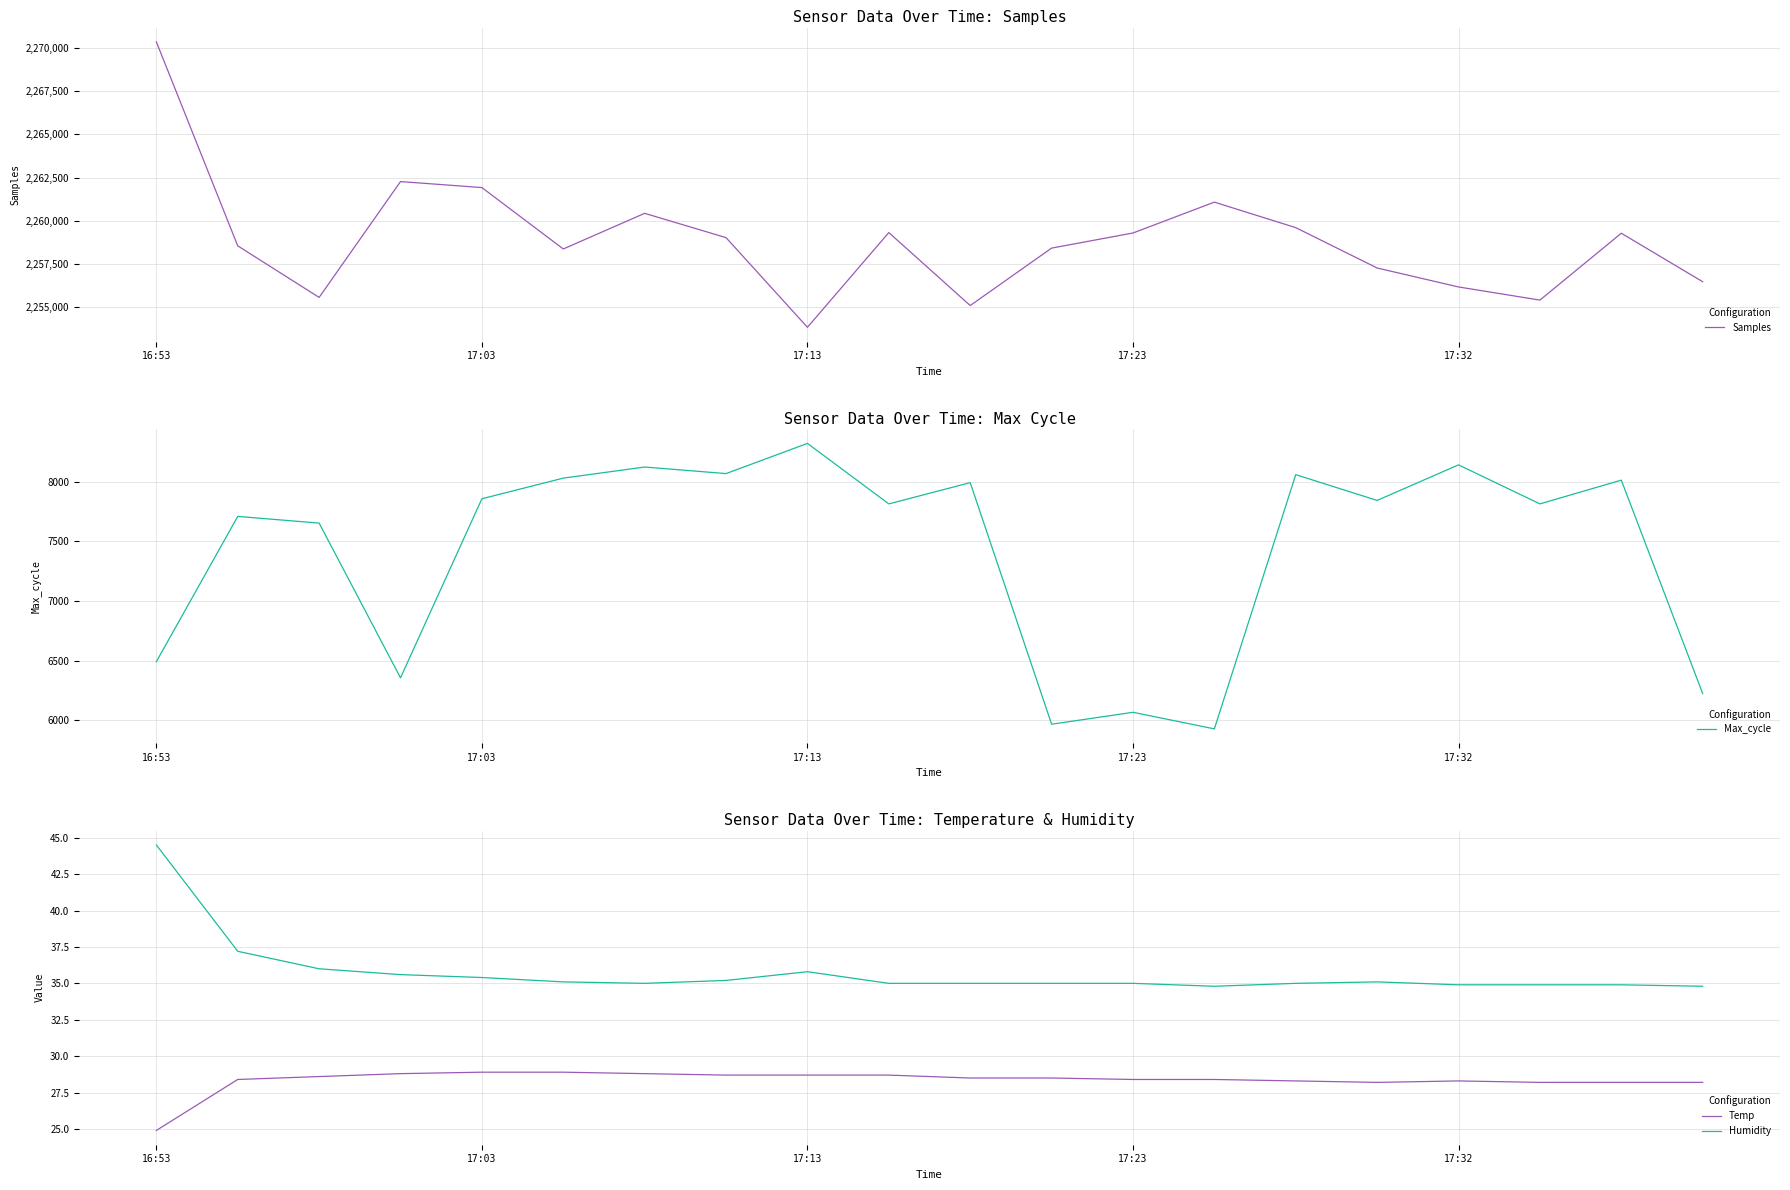

How many lines are shown in the chart?

4